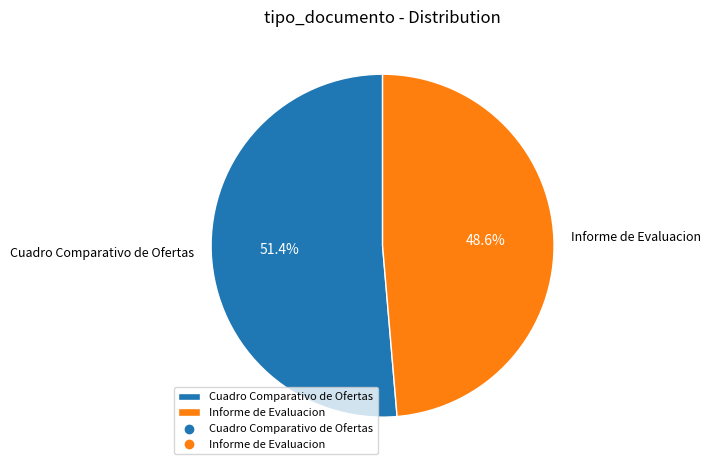

Is it true that Cuadro Comparativo de Ofertas is 51% of the pie?

True